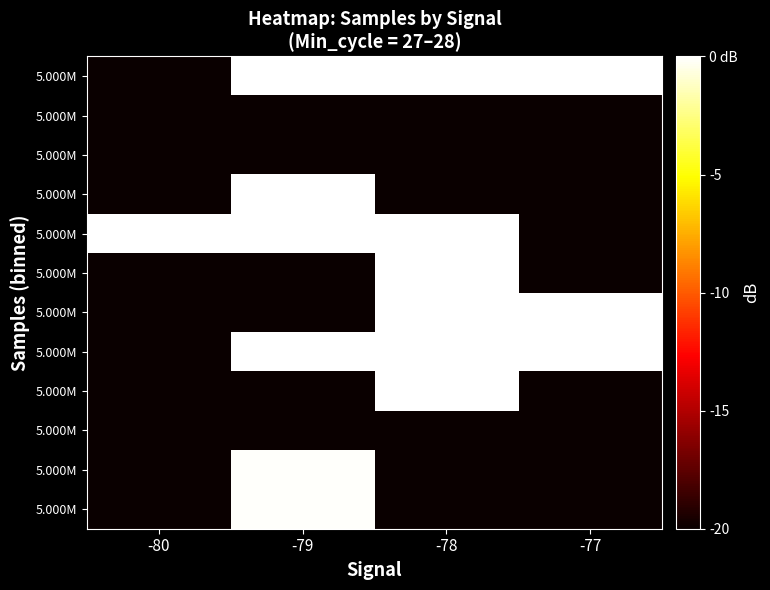

How many data points does each series have?

4